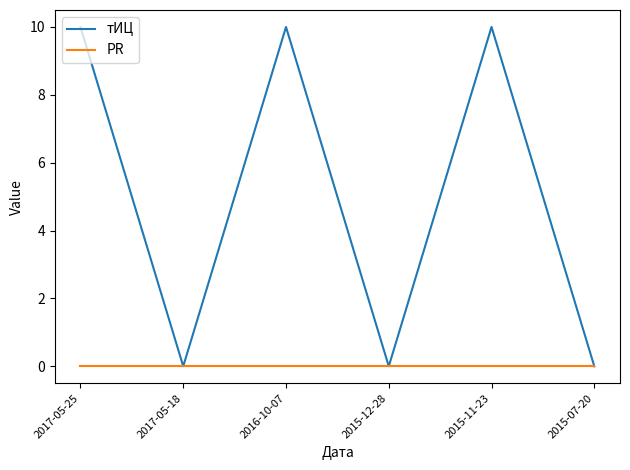

How many lines are shown in the chart?

2